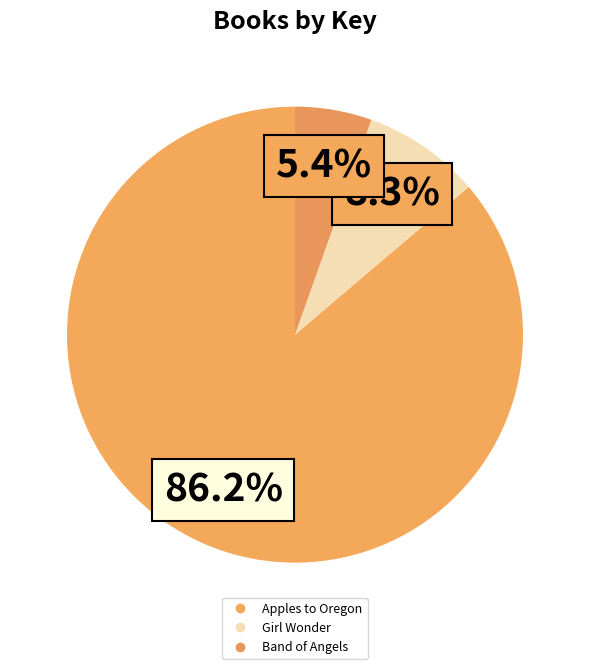

Count the number of slices in the pie.

3